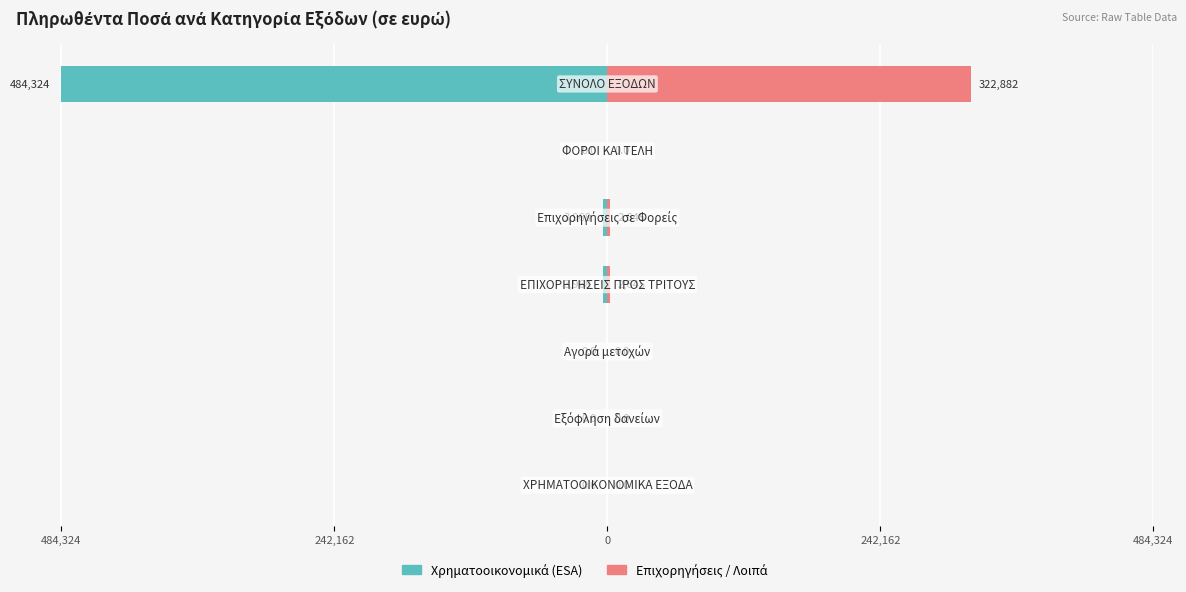

Which series changed the most between 484,324 and 242,162?

Χρηματοοικονομικά (ESA)